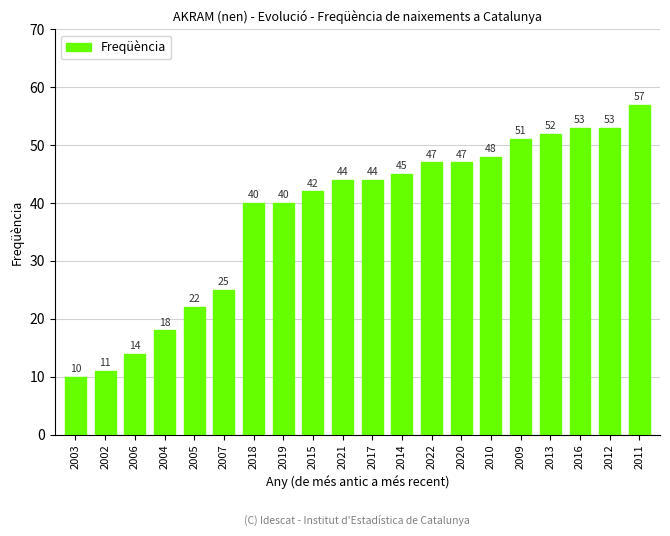

Reading right to left, list all the values displayed in this chart.

2011=57	2012=53	2016=53	2013=52	2009=51	2010=48	2020=47	2022=47	2014=45	2017=44	2021=44	2015=42	2019=40	2018=40	2007=25	2005=22	2004=18	2006=14	2002=11	2003=10